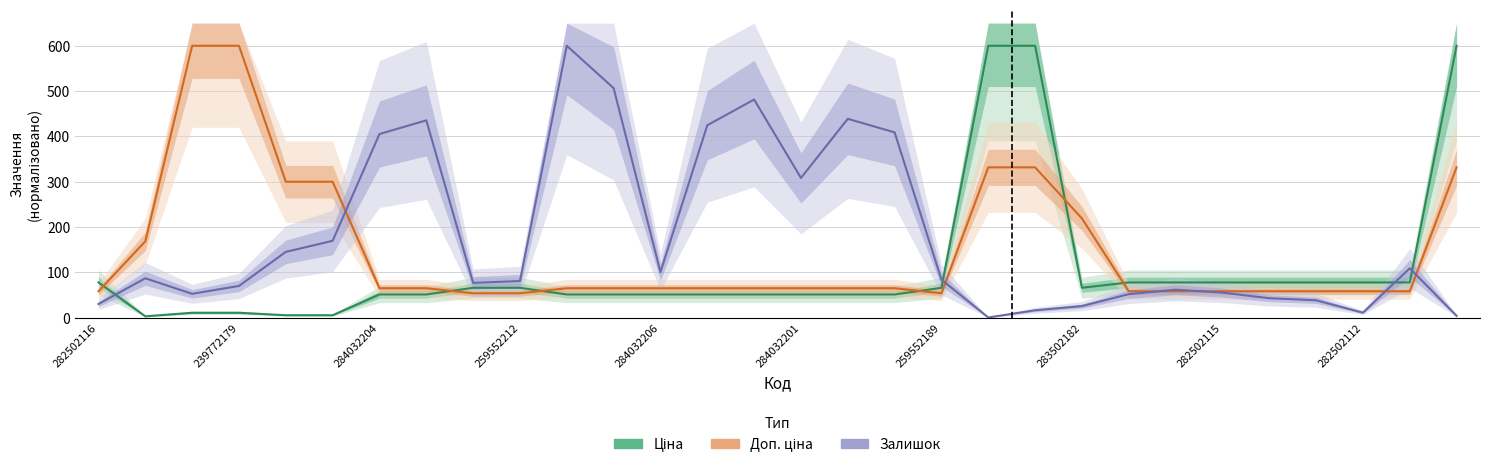

Rank the series by their maximum value, from lowest to highest.

Ціна, Доп. ціна, Залишок